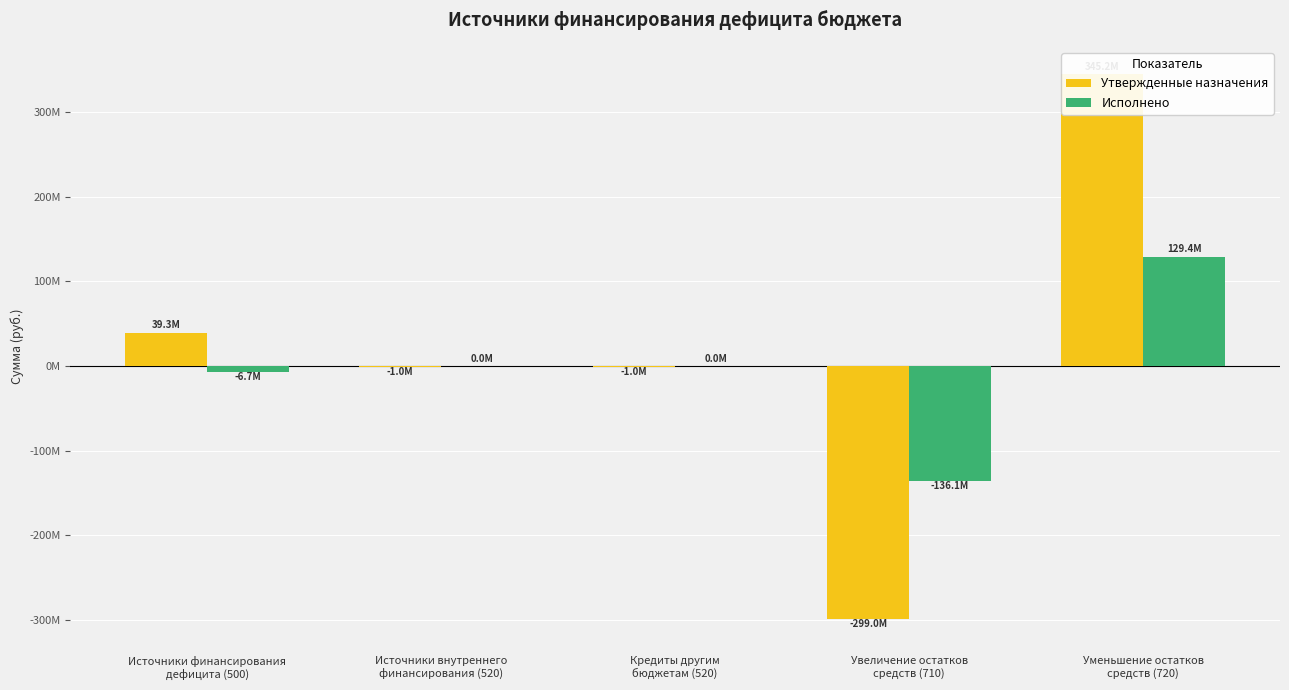

Does the chart contain any negative values?

Yes